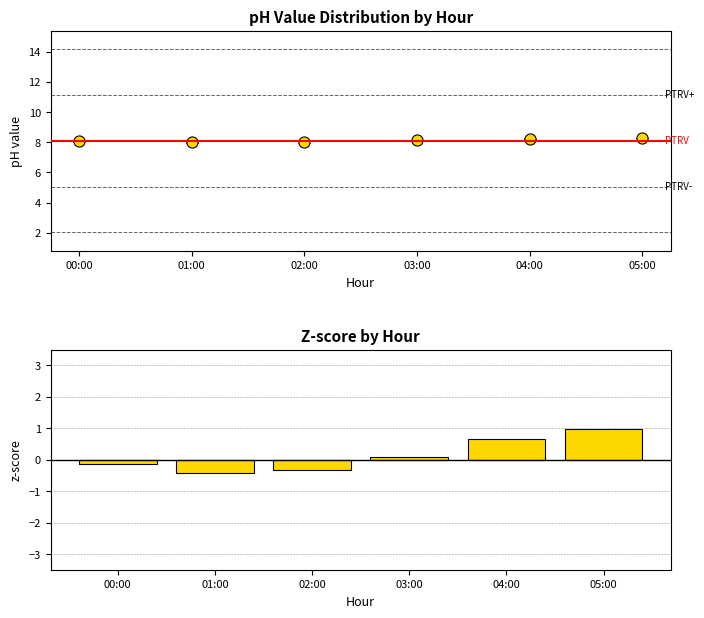

Reading right to left, transcribe all the data shown in this chart.

05:00=1.0	04:00=0.6	03:00=0.1	02:00=-0.3	01:00=-0.4	00:00=-0.1